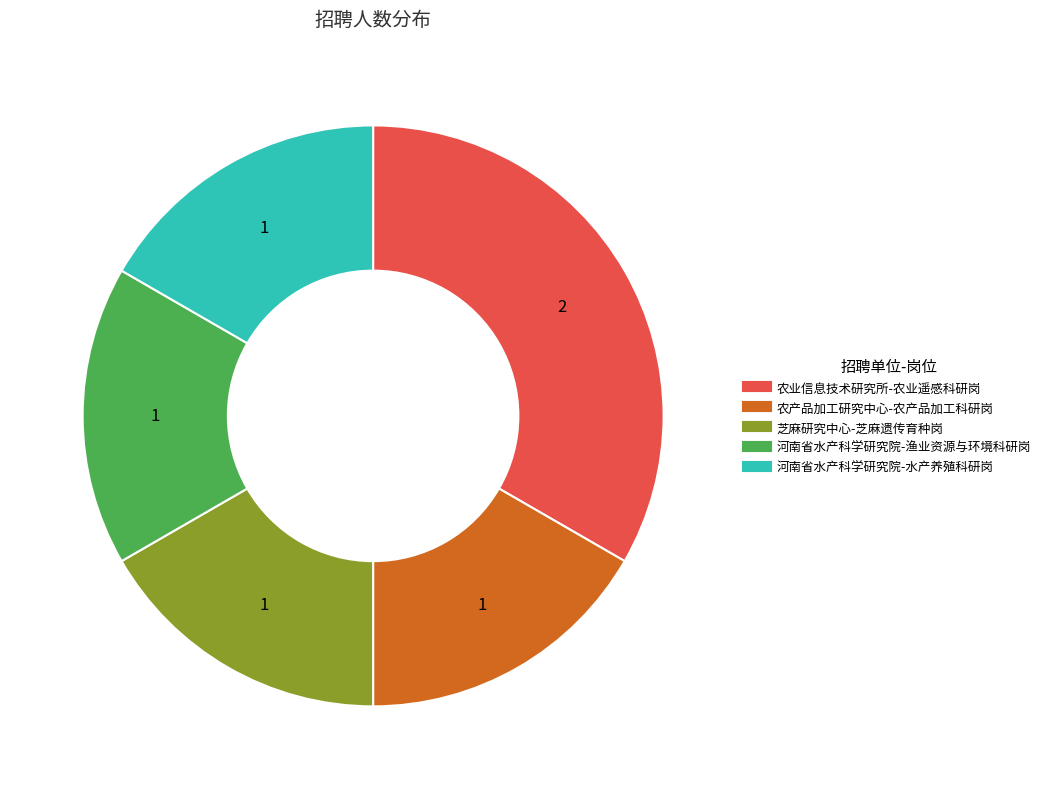

Which slice is the largest?

农业信息技术研究所-农业遥感科研岗